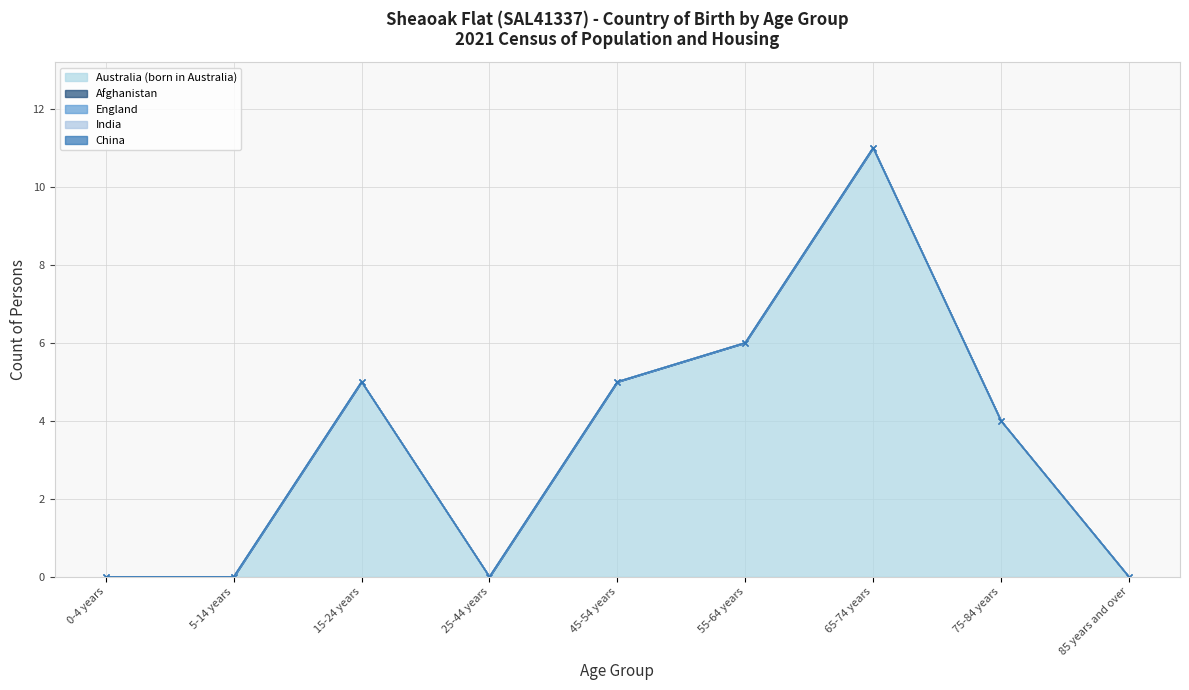

What is the label of the 8th point from the right?

5-14 years